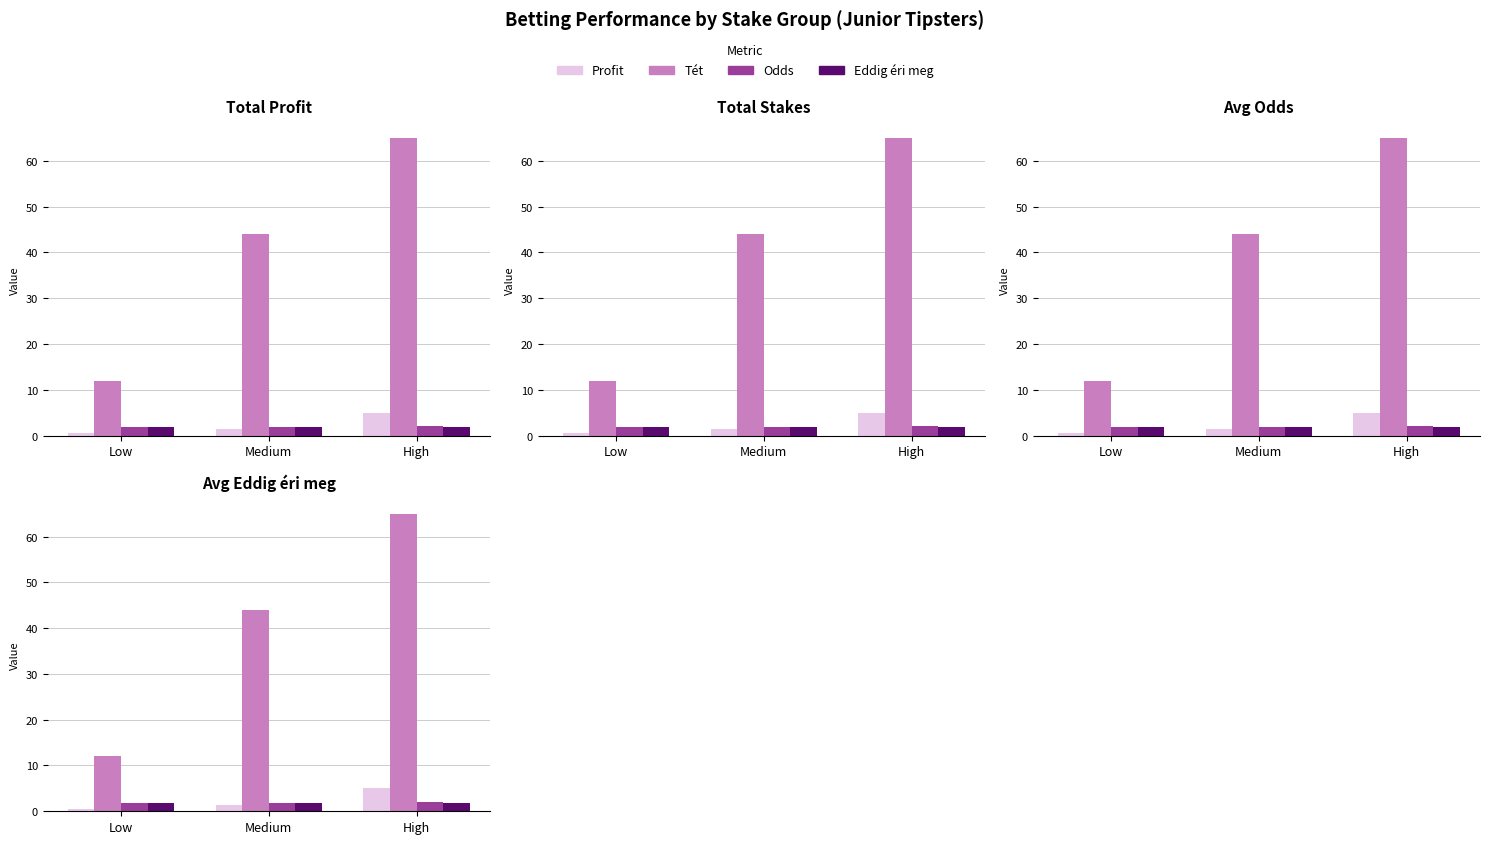

What is the minimum value for Profit?

0.5